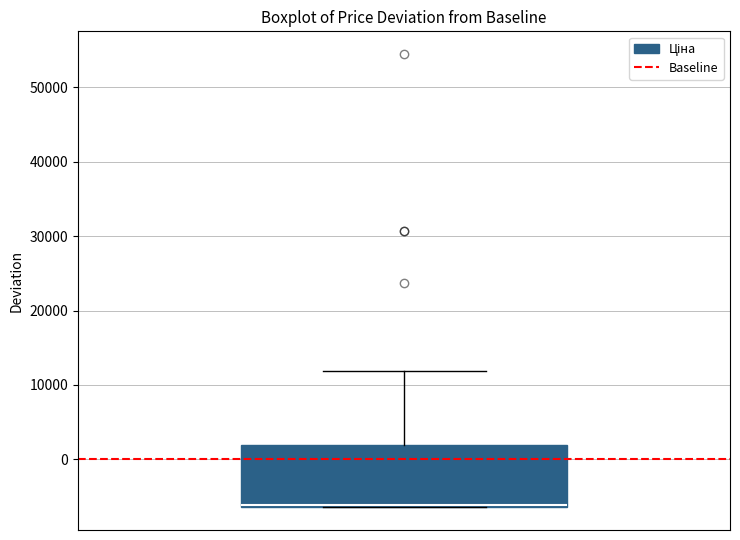

Read this box plot against the y-axis: the position of the median line, the range covered by the box, and the ends of both whiskers. The values are not printed on the chart, so give them approximately, as read against the axis.

median -6000 (drawn on the box's lower edge), box -6000 to 2000, whiskers -6000 to 12000